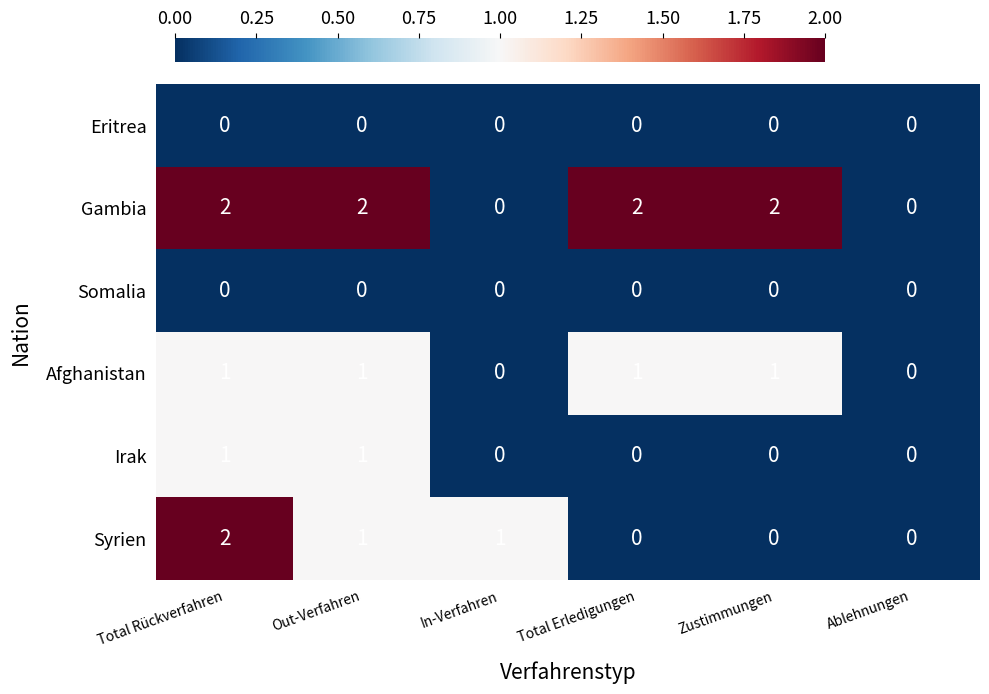

At which category is the sum across all series the highest?

Total Rückverfahren